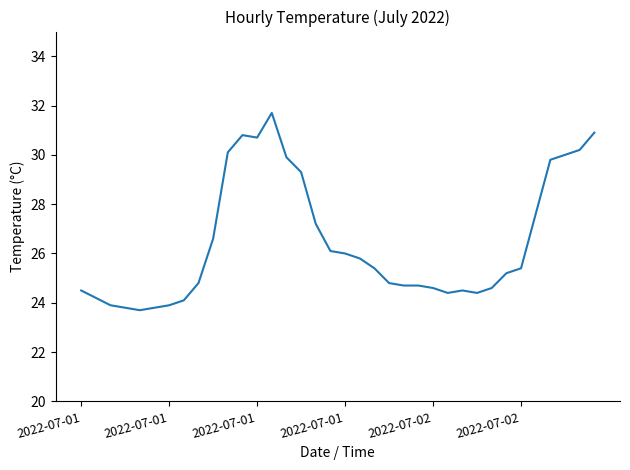

What is the difference between the maximum and minimum values?

8.0